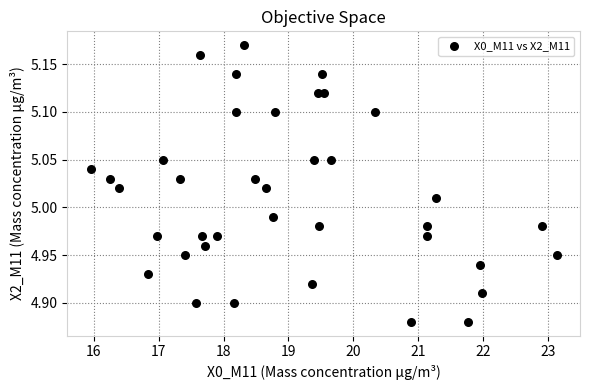

What is the range of X values (max minus min)?

7.2